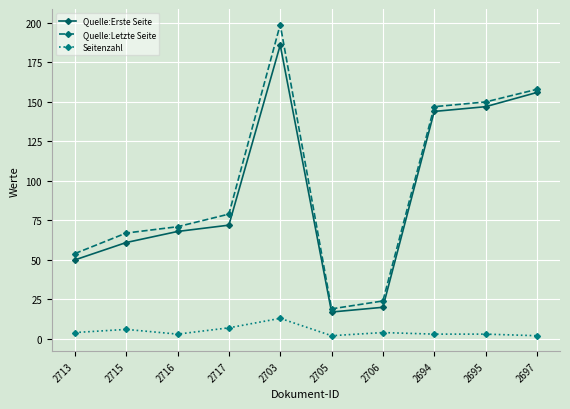

How many data points in Quelle:Letzte Seite are less than 79?

5